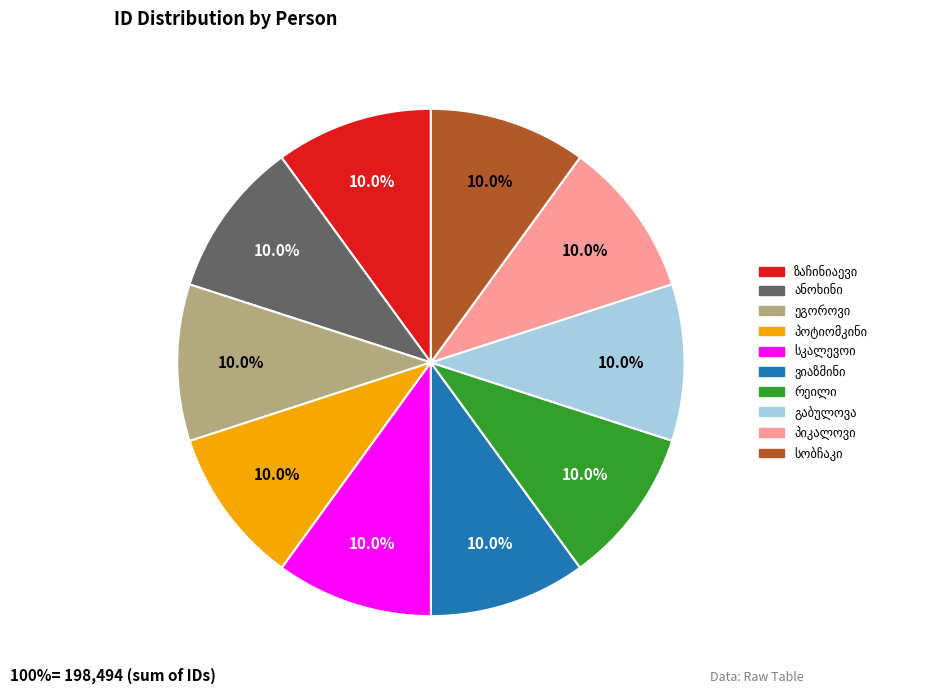

Count the number of slices in the pie.

10